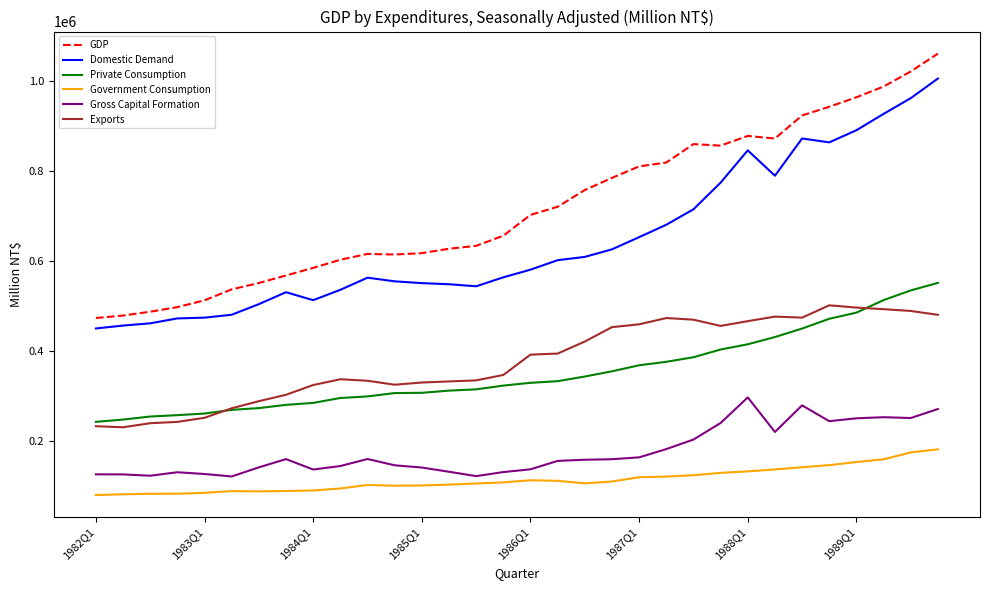

What is the maximum value for Exports?

501793